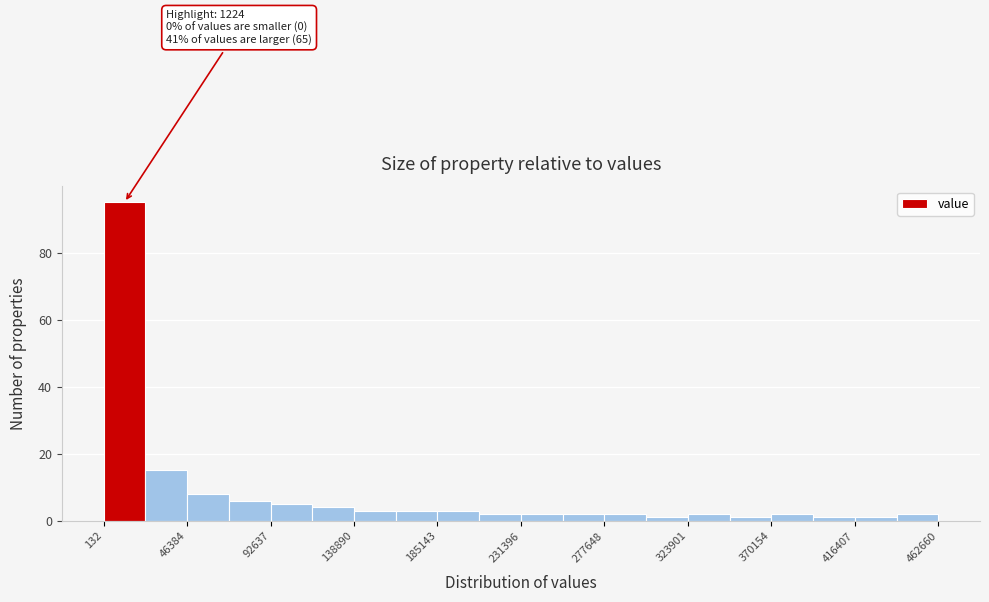

Over which range of the x-axis is the bar tallest?

0 to 25000